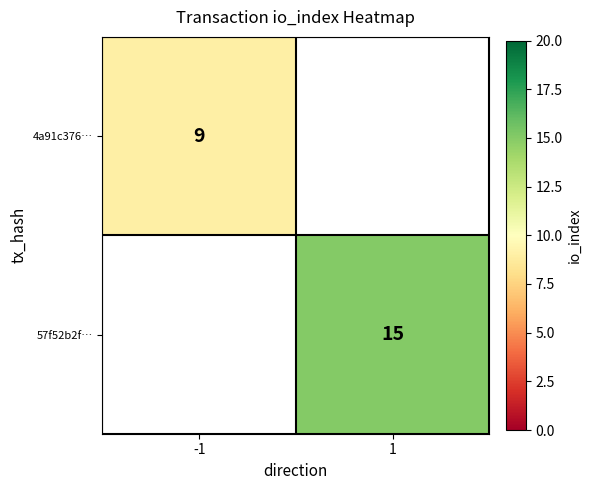

True or false: 4a91c376… has a value of 9 at -1.

True